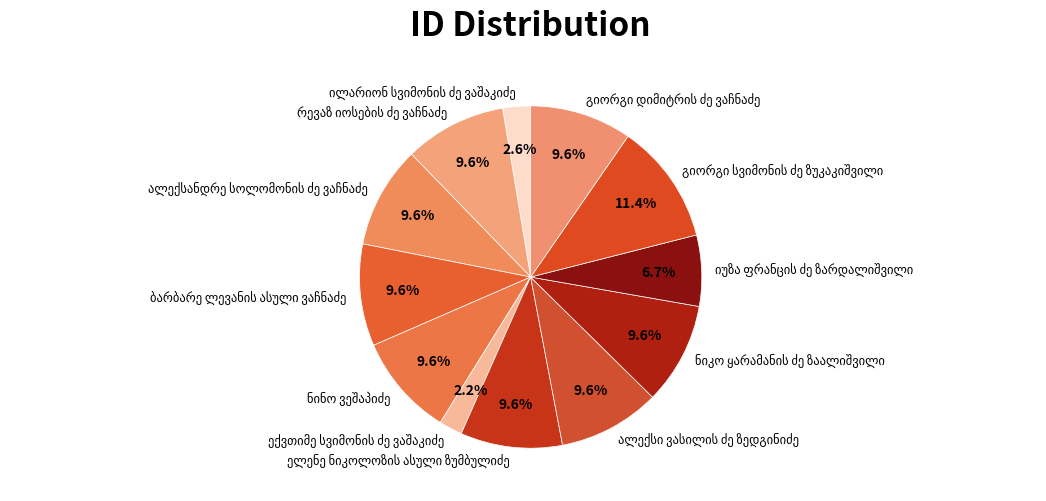

Is there a majority slice in this chart?

No